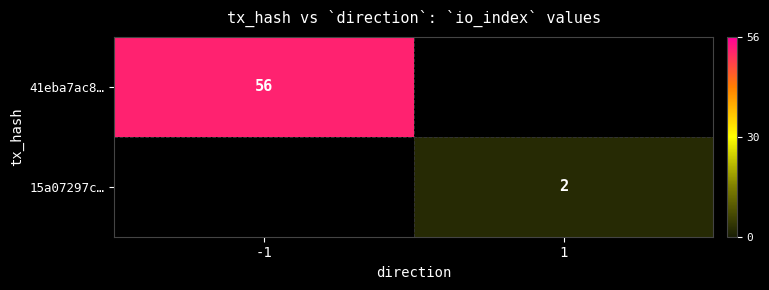

The value of 15a07297c… at 1 is 3. True or false?

False